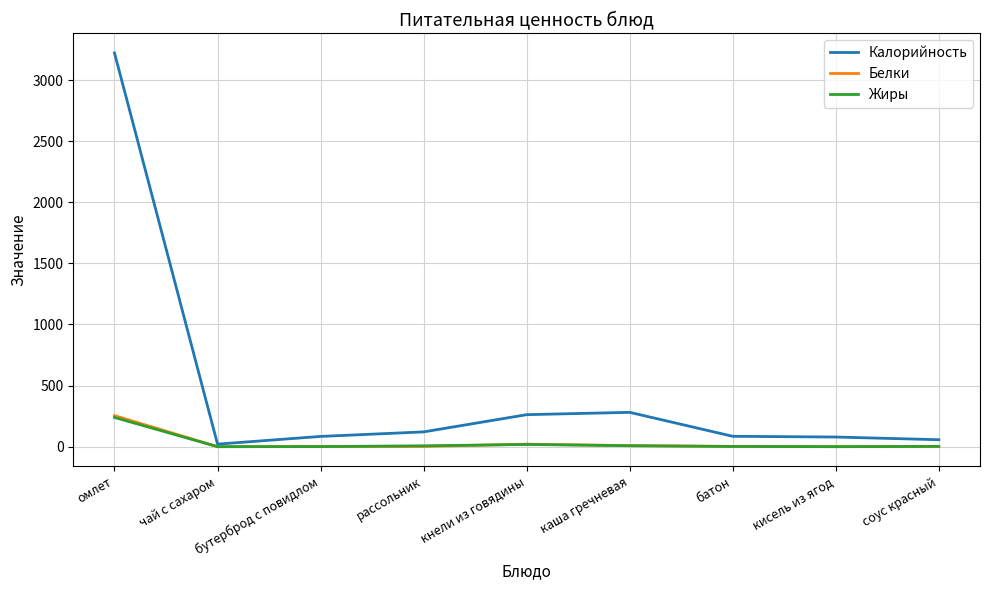

True or false: Жиры has more than 0 interior local peaks.

True